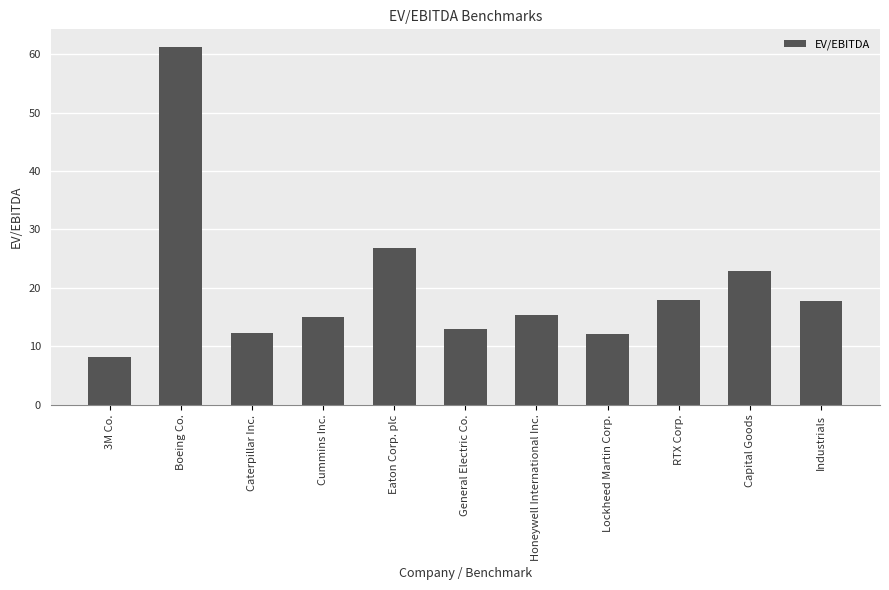

What position from the left is Cummins Inc.?

4